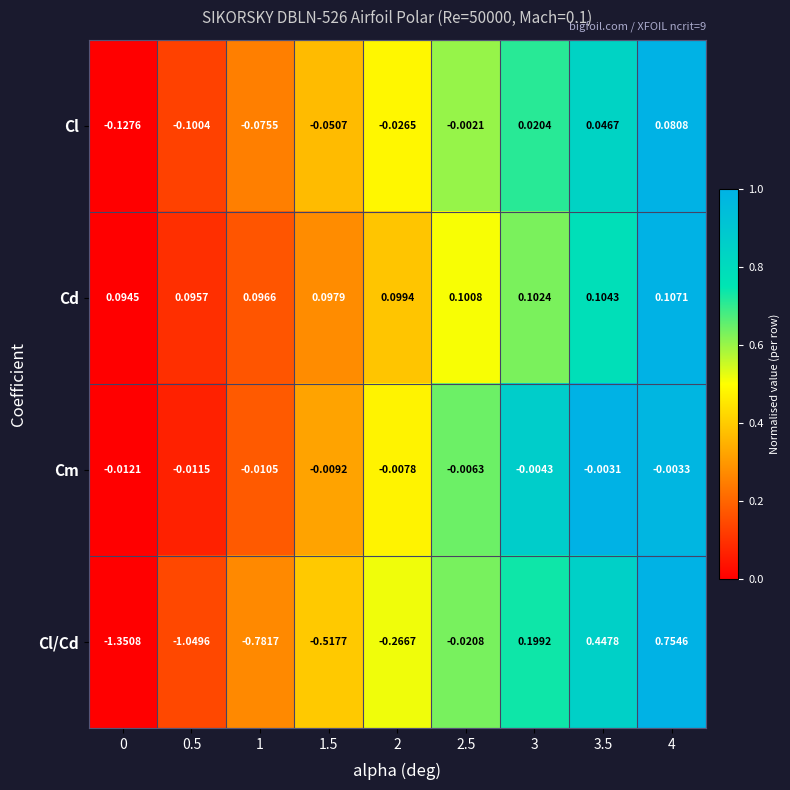

At how many categories does at least one series exceed 0?

9